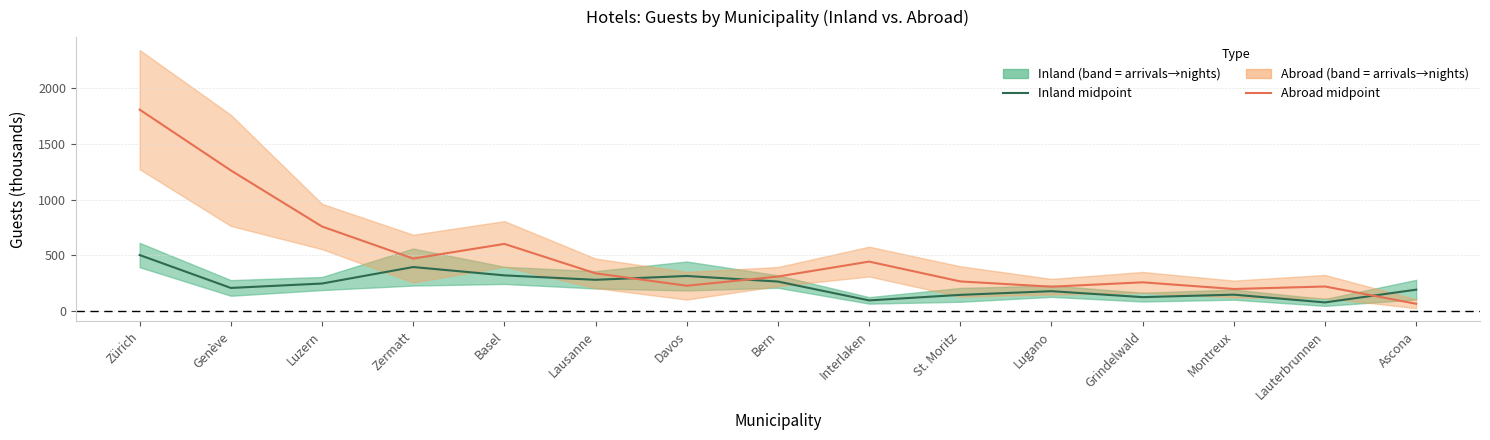

Which has a higher value, Zürich or Luzern?

Zürich